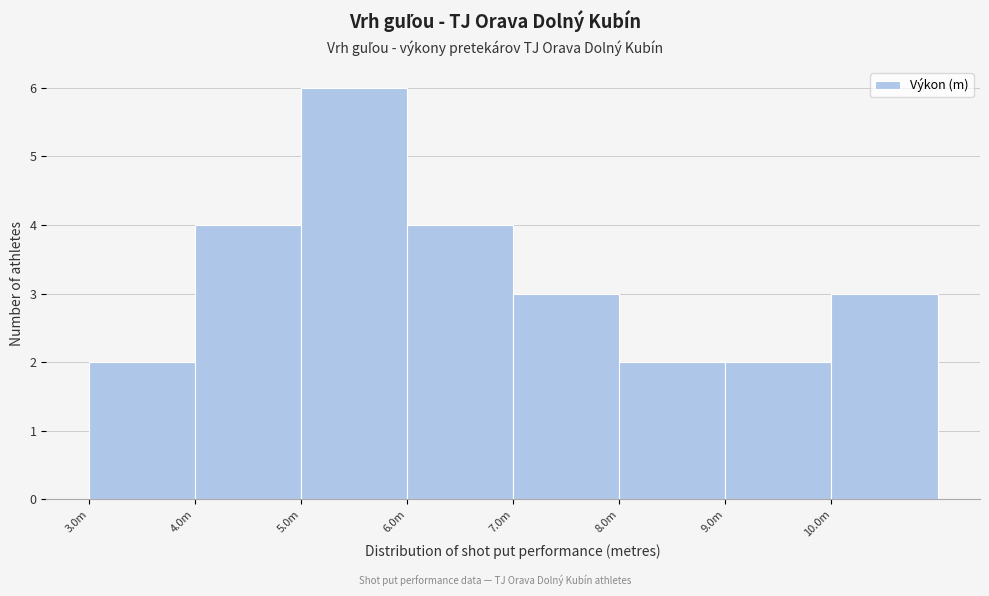

Reading right to left, what are all the values shown in this chart?

3	2	2	3	4	6	4	2